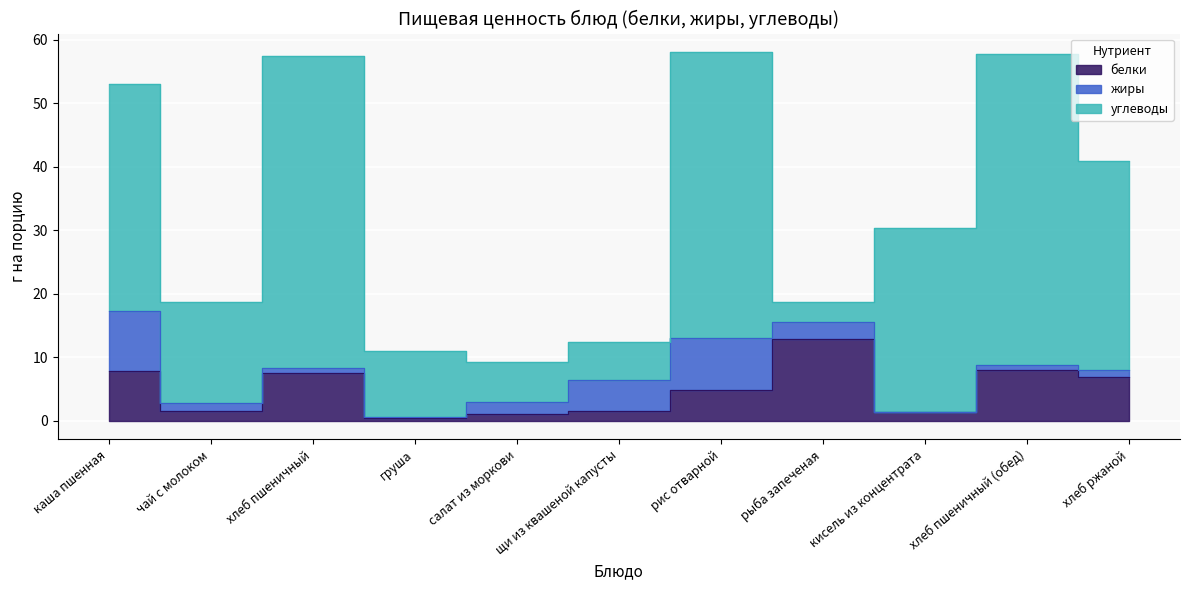

What value does the углеводы series have at щи из квашеной капусты?

5.9